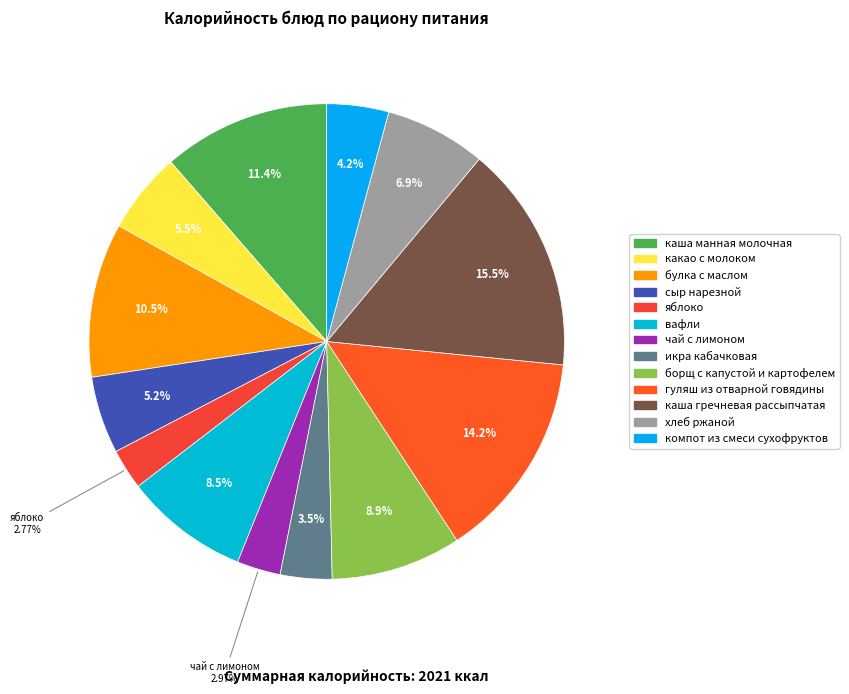

Does икра кабачковая represent more than half of the total?

No